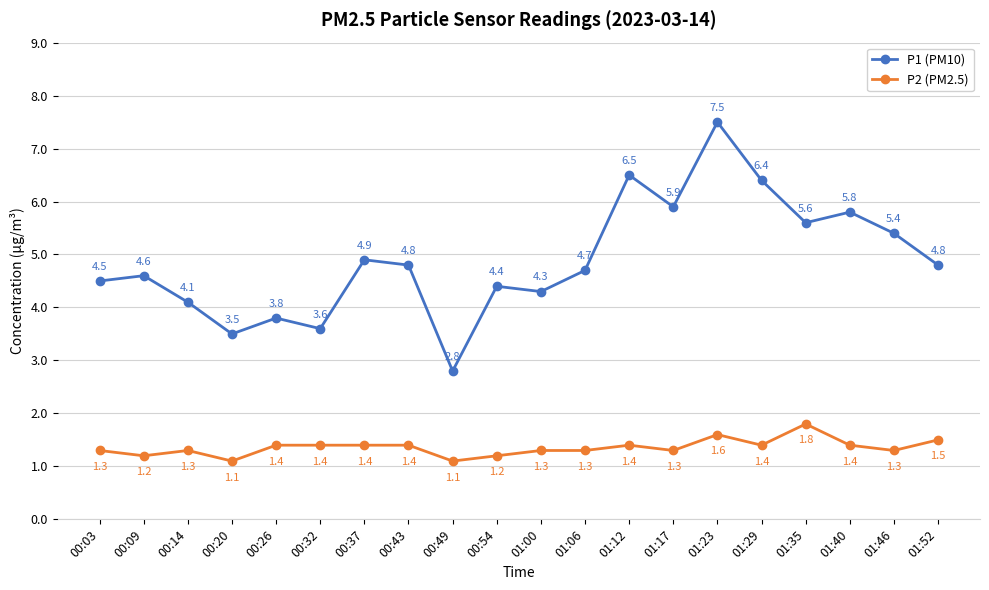

What are all the series names shown in the legend?

P1 (PM10), P2 (PM2.5)